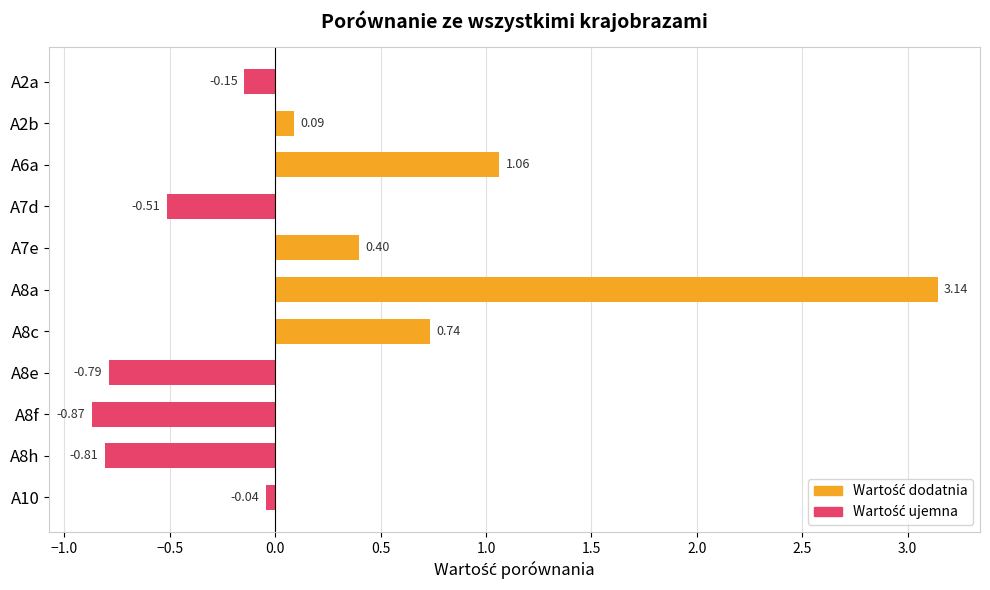

List the labels in order of value, smallest first.

A8f, A8h, A8e, A7d, A2a, A10, A2b, A7e, A8c, A6a, A8a